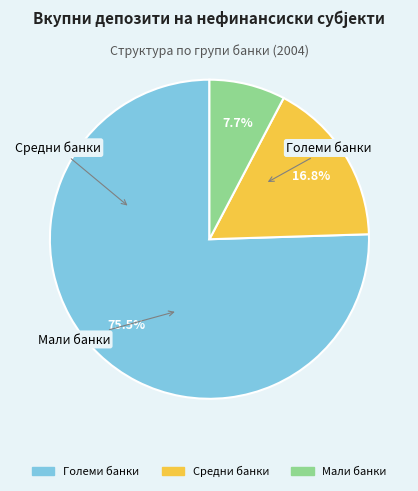

Is Големи банки the majority of the pie?

Yes